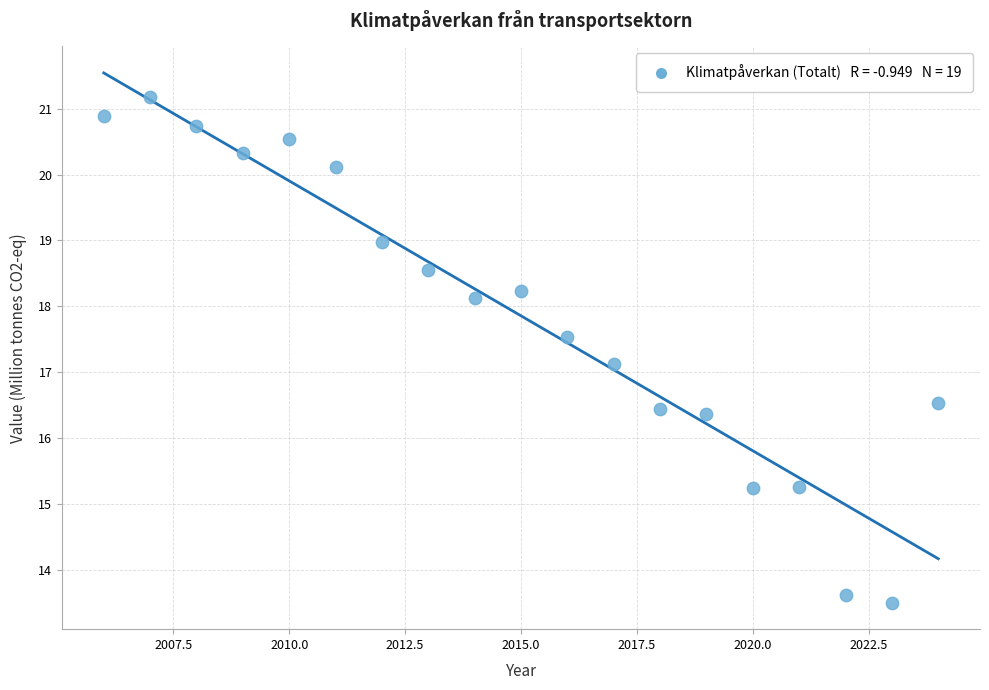

What is the range of X values (max minus min)?

18.0